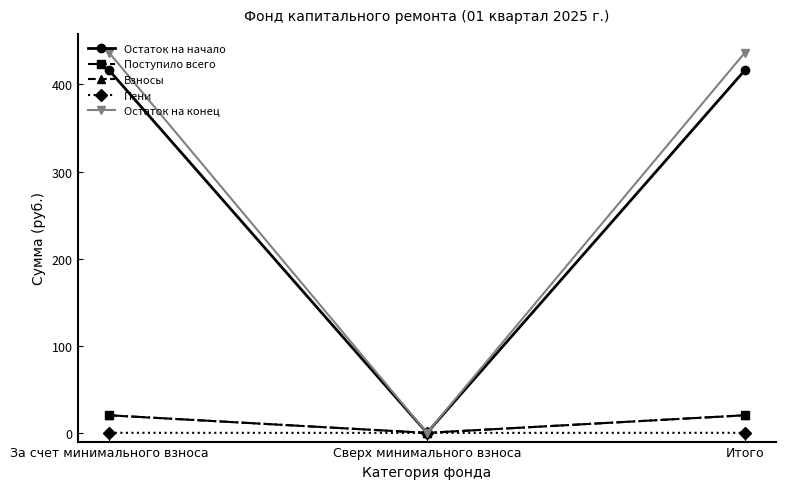

The Пени series shows 0.1 at Итого. True or false?

True